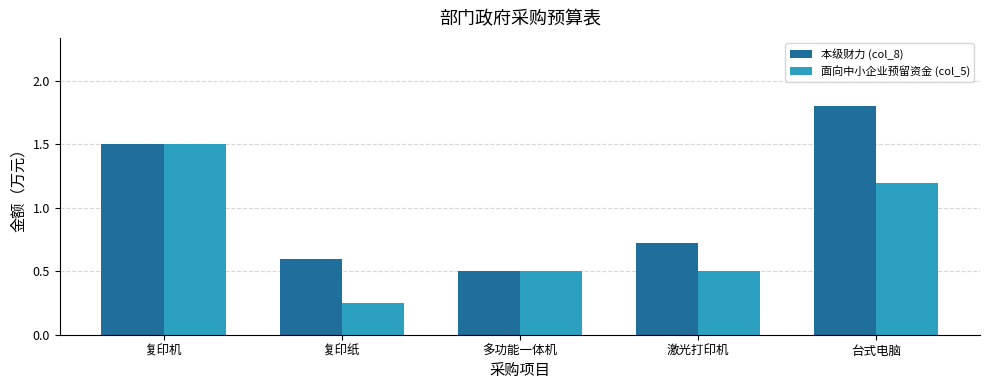

What is the maximum value shown in the chart?

1.8